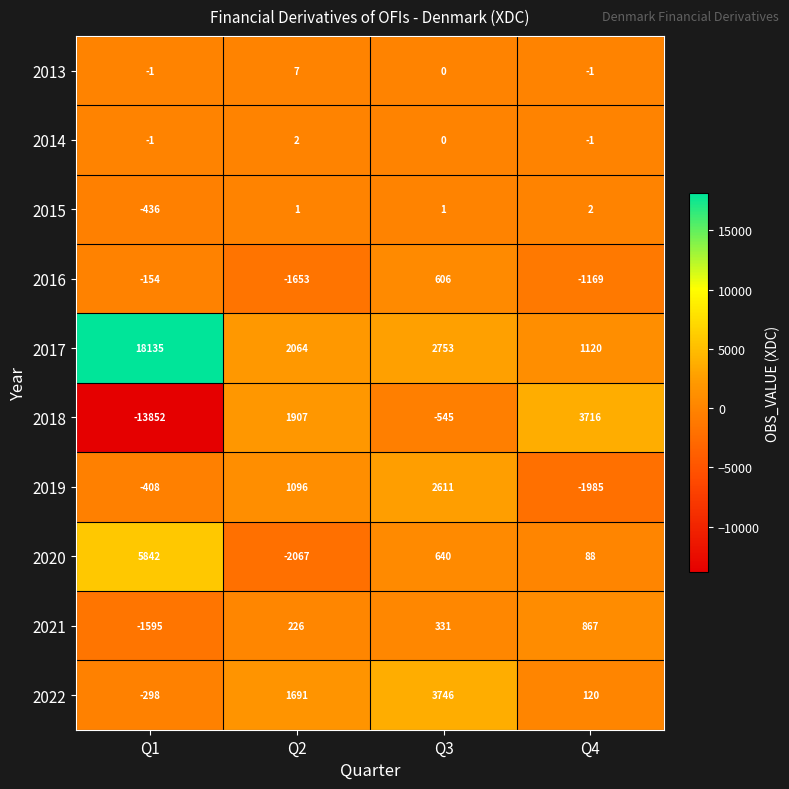

What is the difference between the highest and lowest values at Q1?

31987